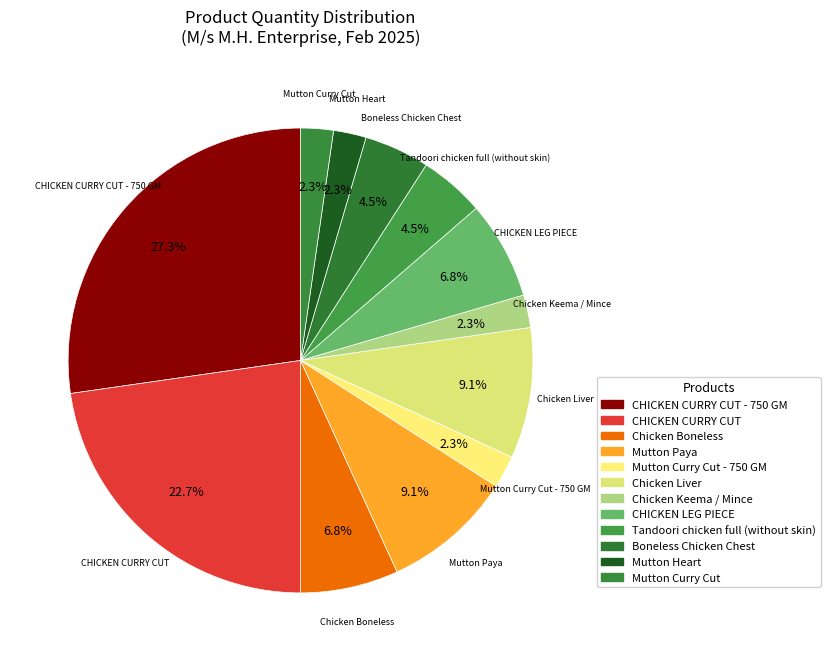

How many slices are in this pie chart?

12